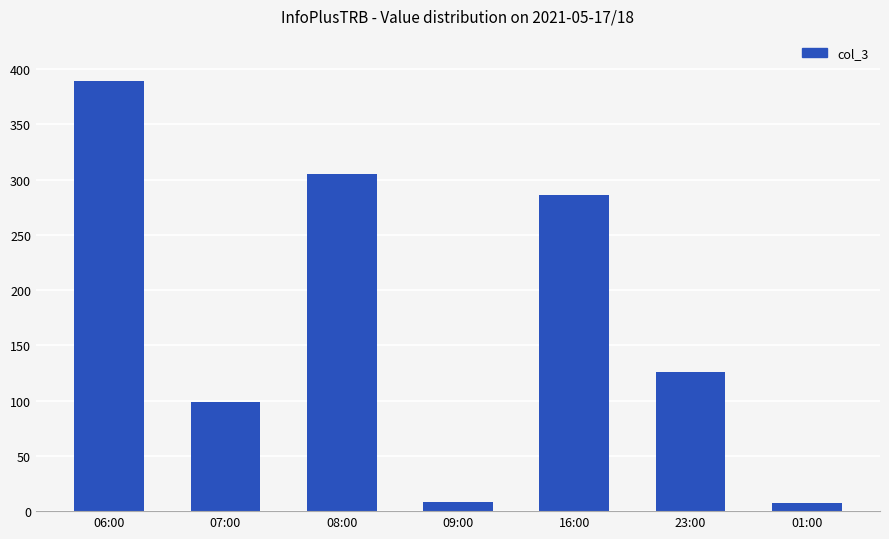

Is it true that the value at 16:00 is 89?

False